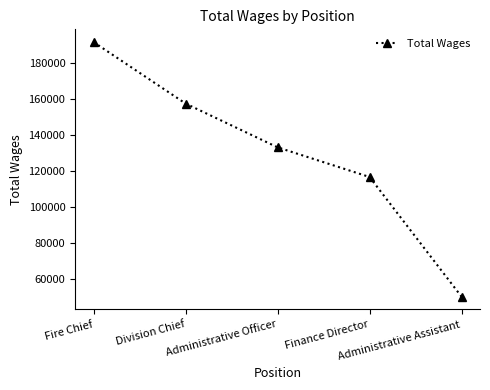

The value at Administrative Assistant is 50424. True or false?

True